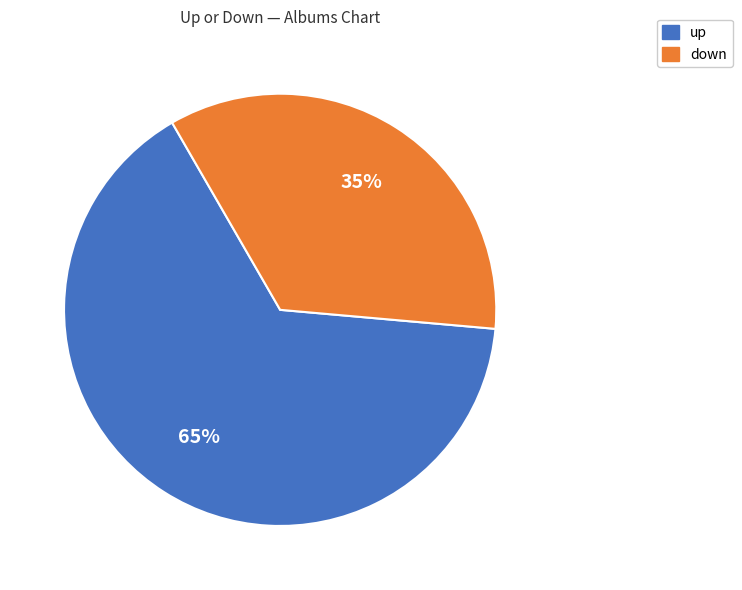

Count the number of slices in the pie.

2